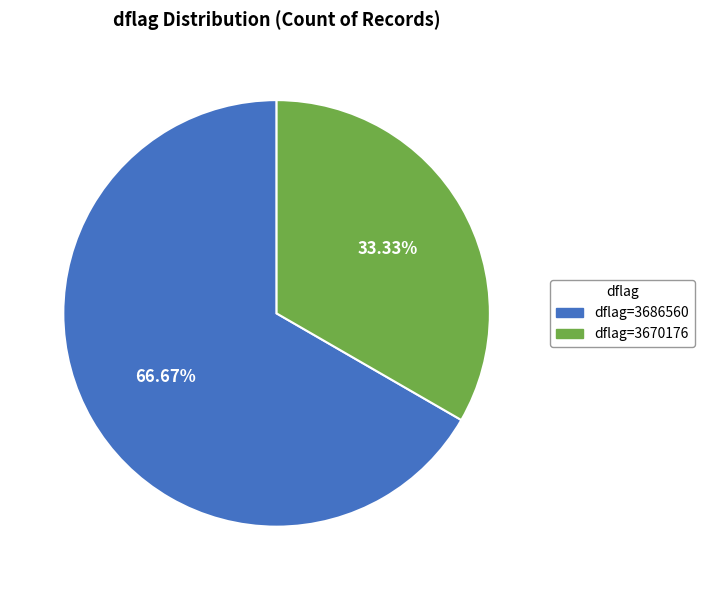

Does any single category account for the majority?

Yes